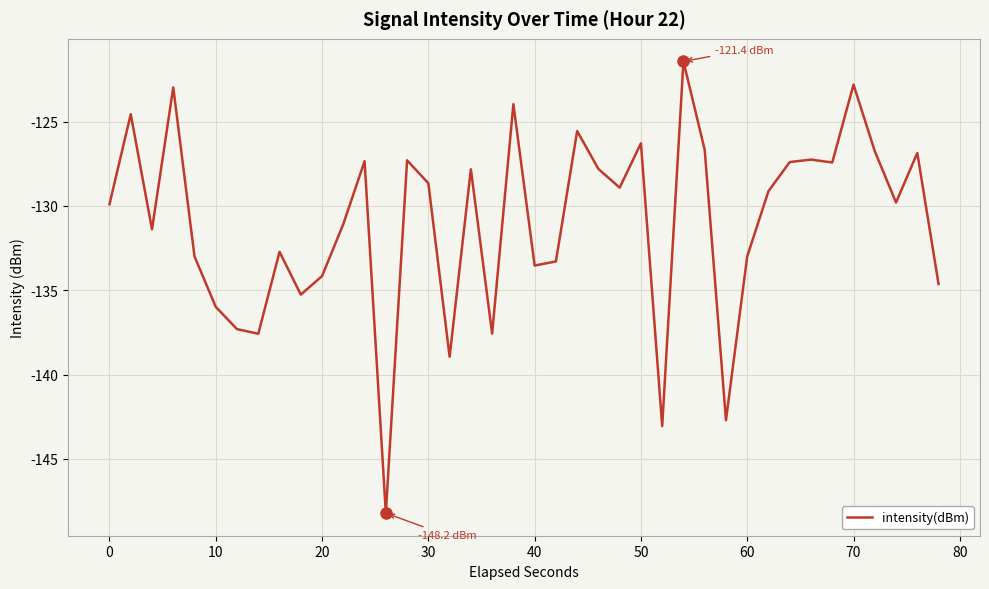

What is the minimum value shown in the chart?

-148.2